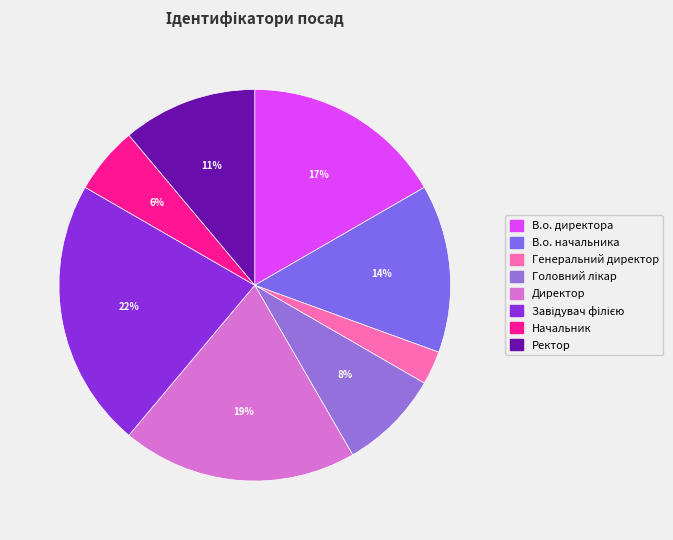

How many slices are in this pie chart?

8